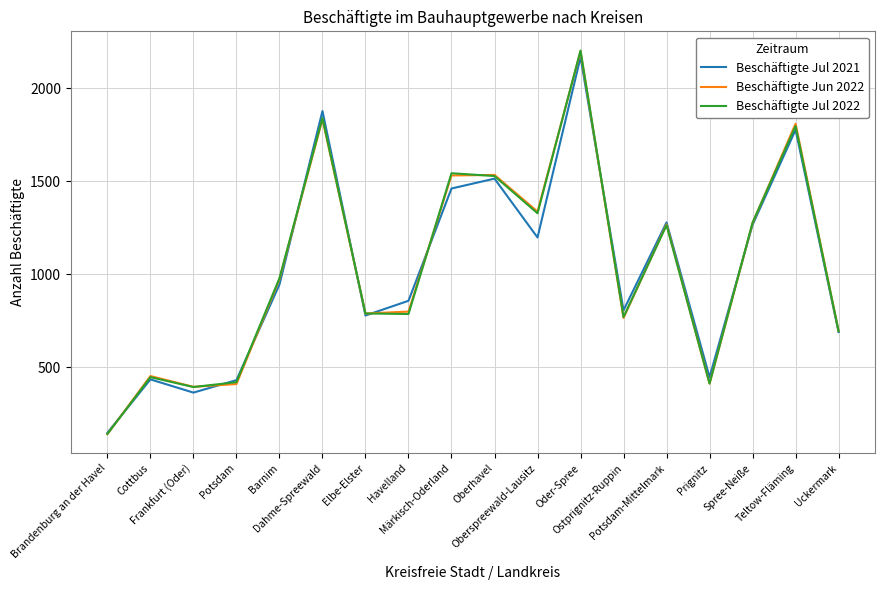

The value of Beschäftigte Jun 2022 at Elbe-Elster is 1152. True or false?

False